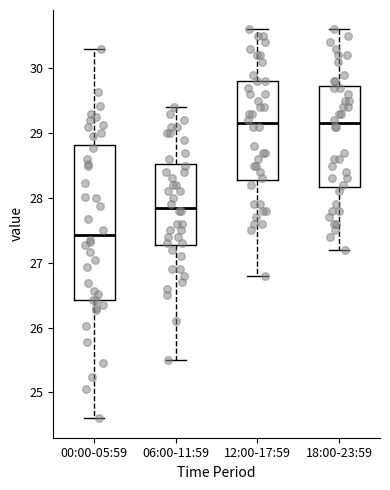

Which box's median line is the lowest?

00:00-05:59